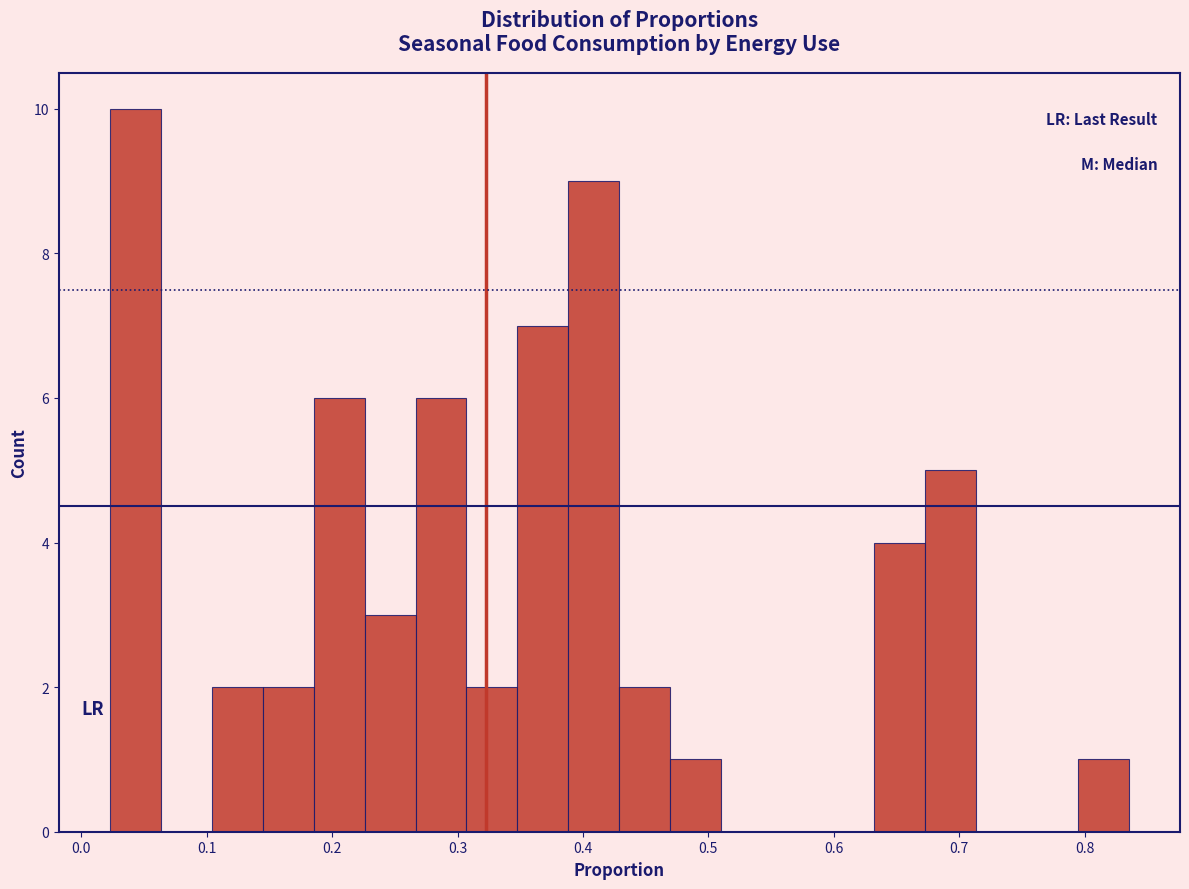

How tall is the bar that spans 0.63 to 0.67 on the x-axis? Neither the bar edges nor the heights are printed on the chart, so give them approximately, as read against the axes.

4